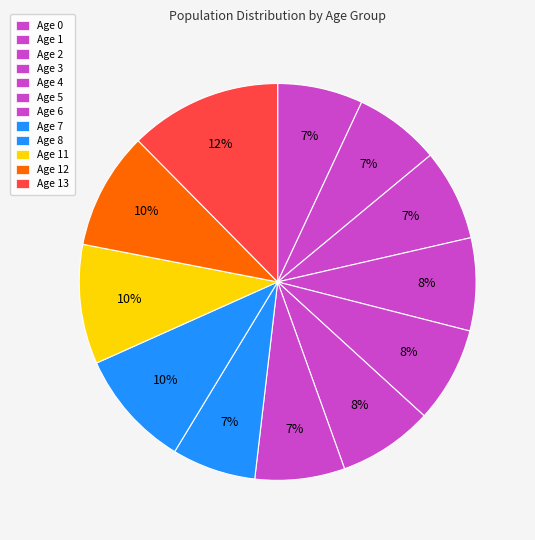

Rank the categories by value from lowest to highest.

7, 0, 1, 6, 2, 3, 5, 4, 12, 8, 11, 13